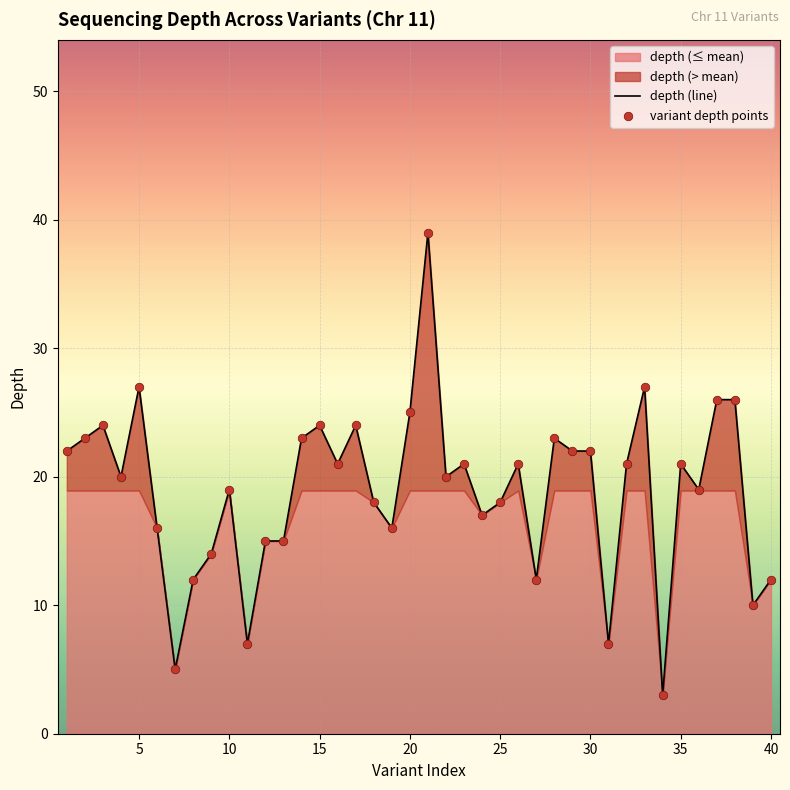

The value of depth (line) at 20 is 25. True or false?

True